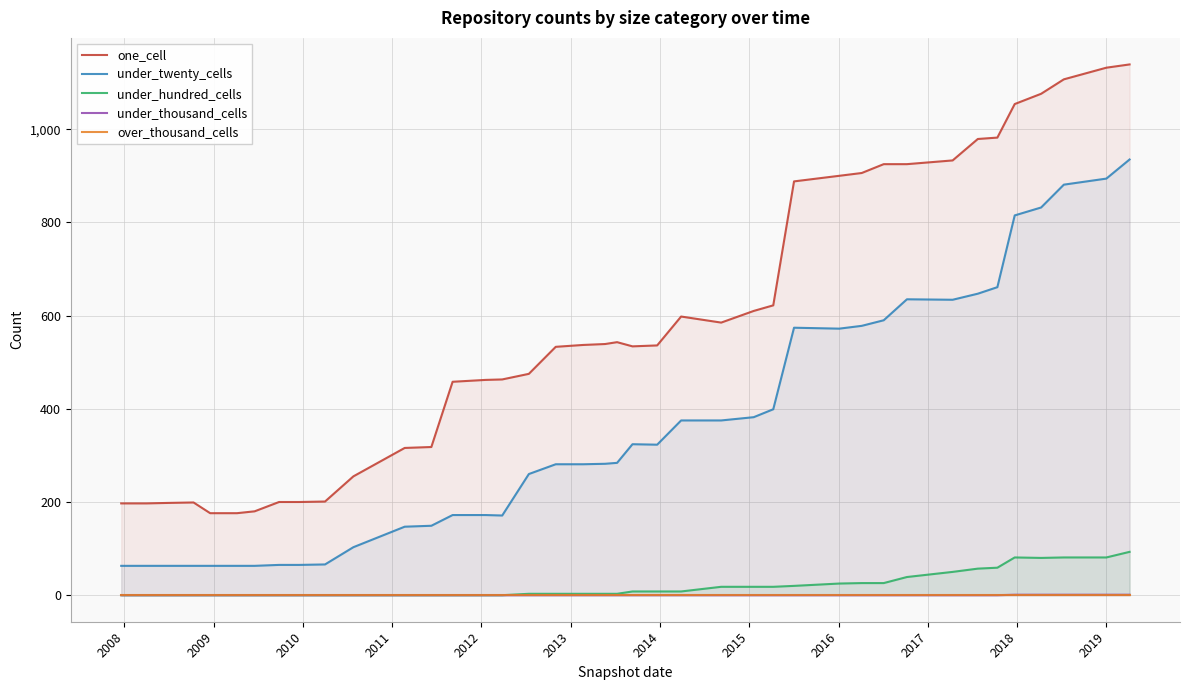

True or false: over_thousand_cells has more than 1 points higher than both neighbors.

False